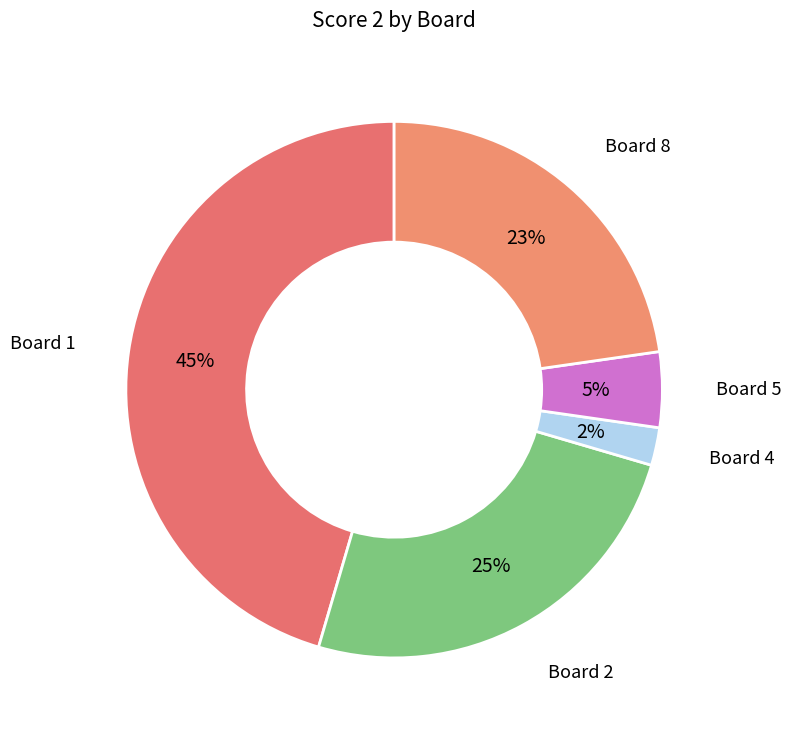

Does any single category account for the majority?

No